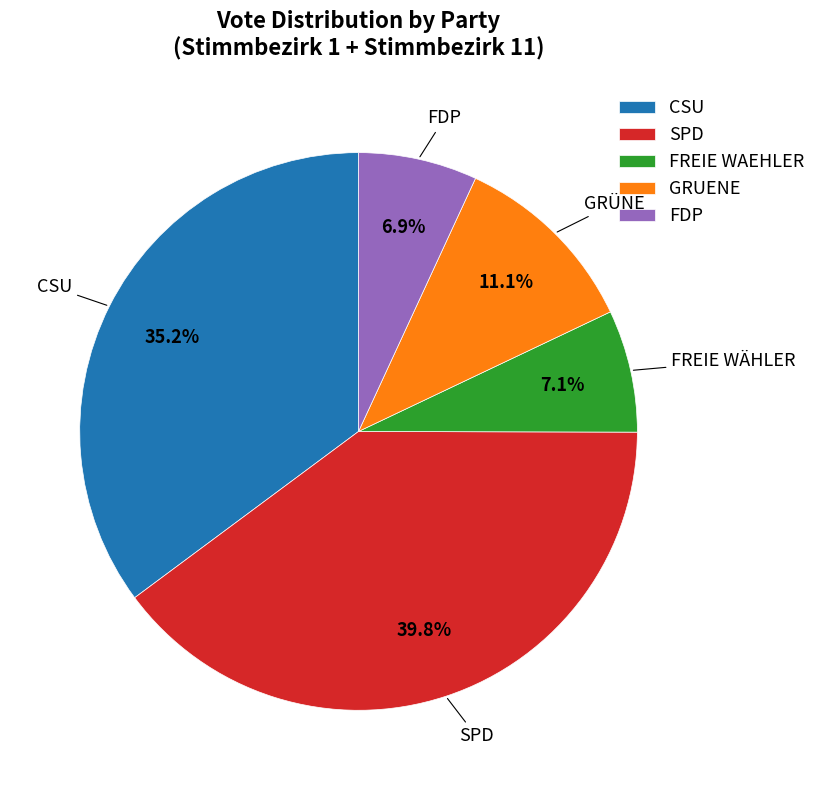

How much of the chart is everything except FREIE WAEHLER?

92.9%